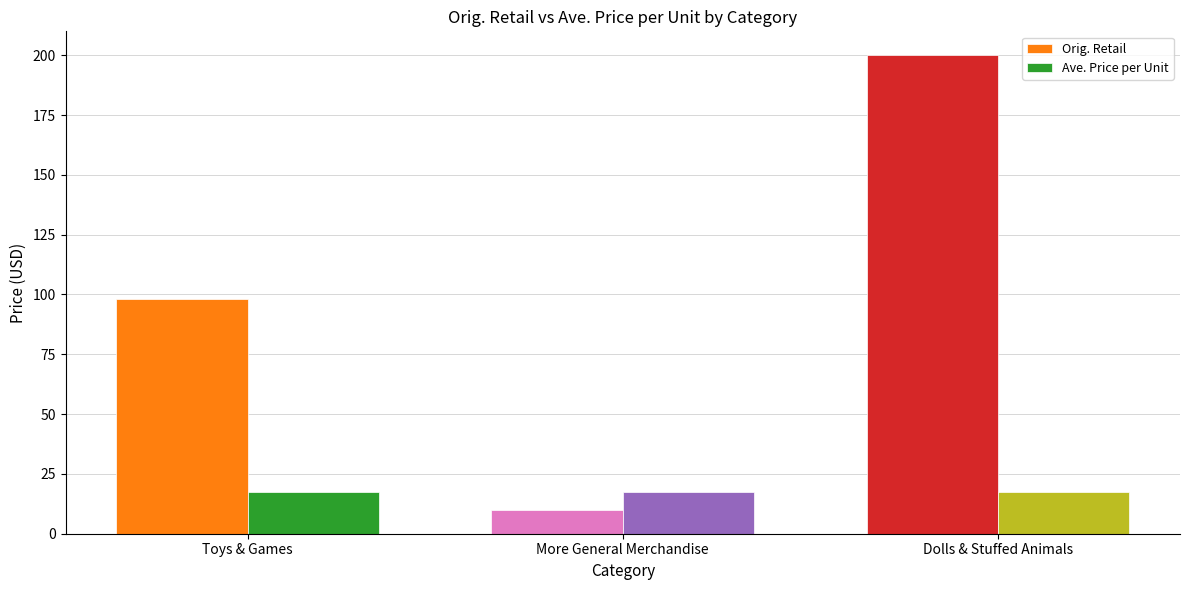

What is the spread (max minus min) of values at More General Merchandise?

7.5